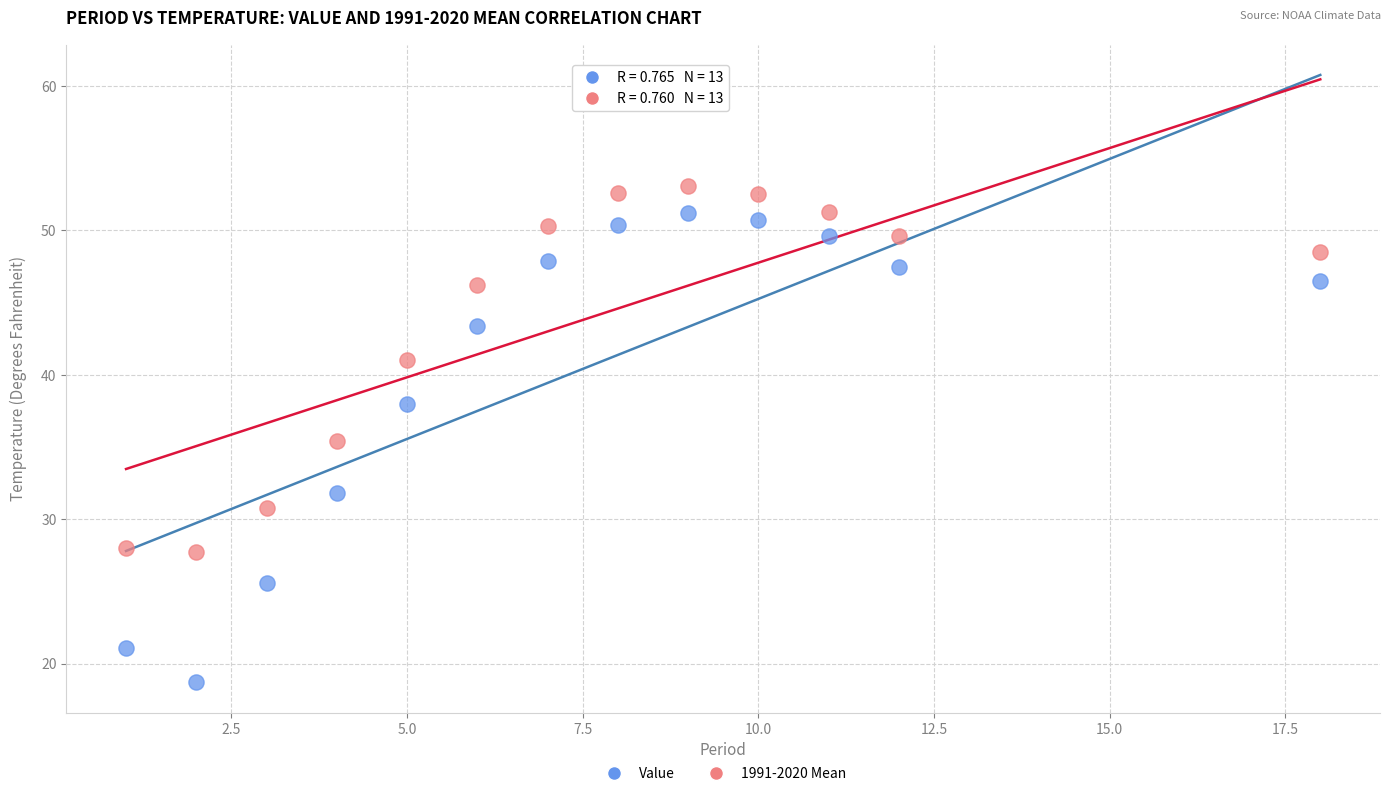

Which series contains the highest Y value?

1991-2020 Mean